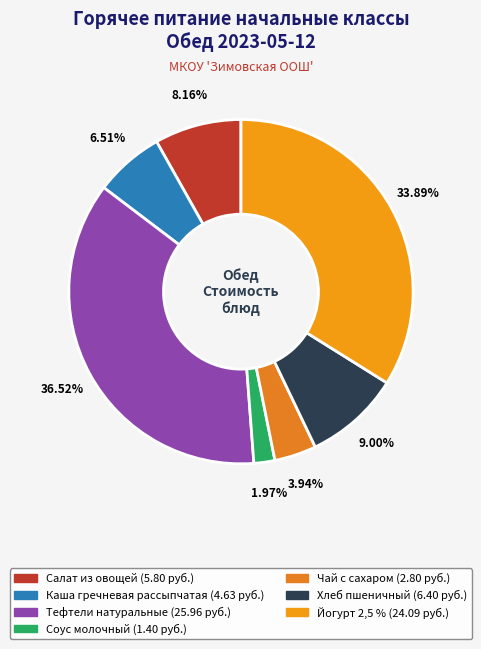

What is the change in value from Тефтели натуральные to Йогурт 2,5 %?

-1.9